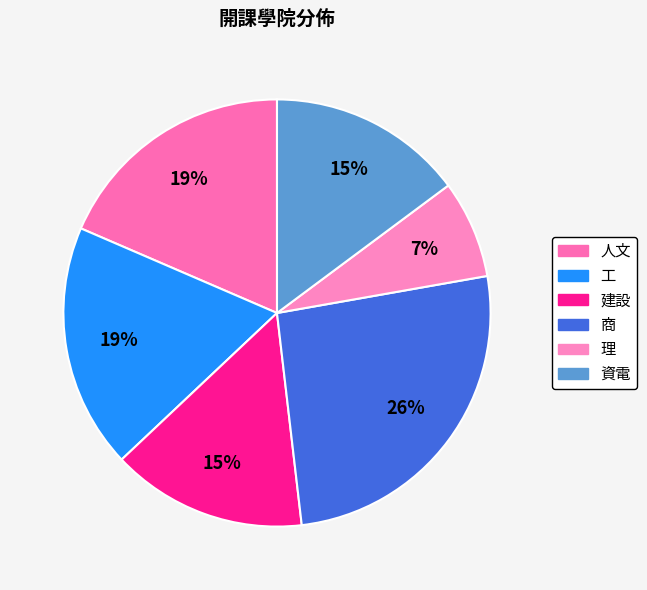

To the nearest percent, what is the average slice percentage?

17%